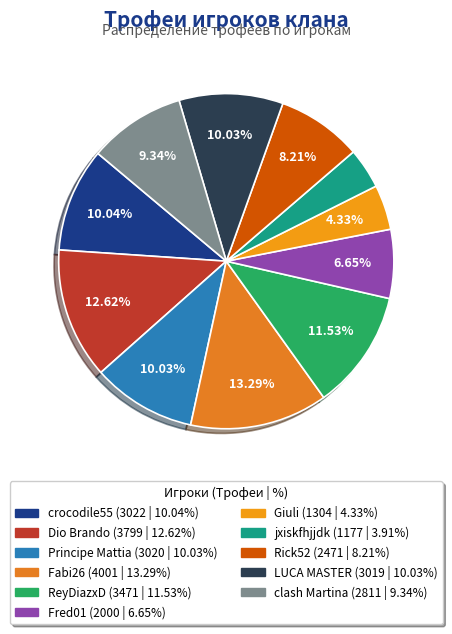

What is the smallest slice in the pie chart?

jxiskfhjjdk